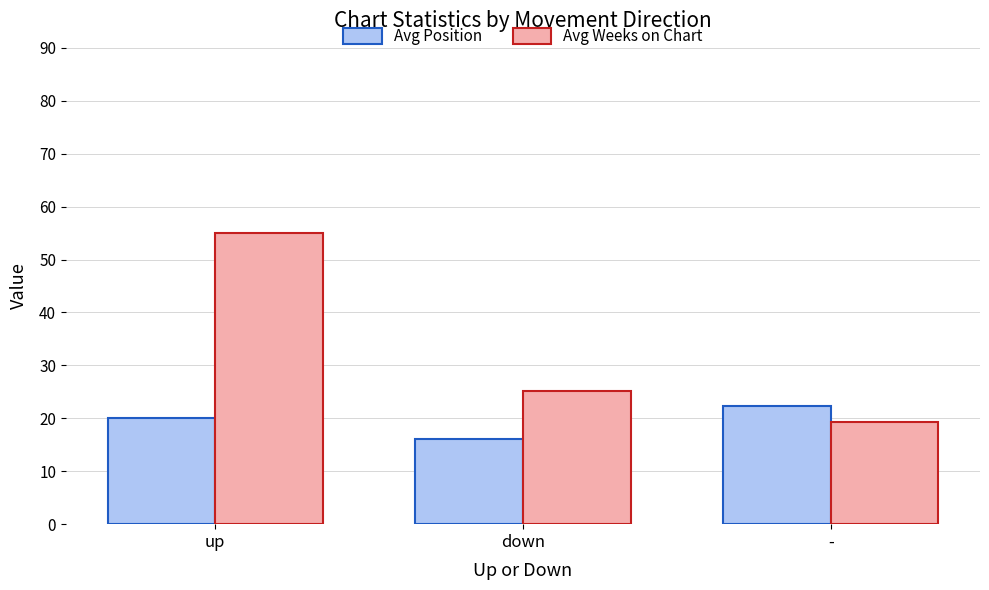

At how many categories does at least one series exceed 44?

1